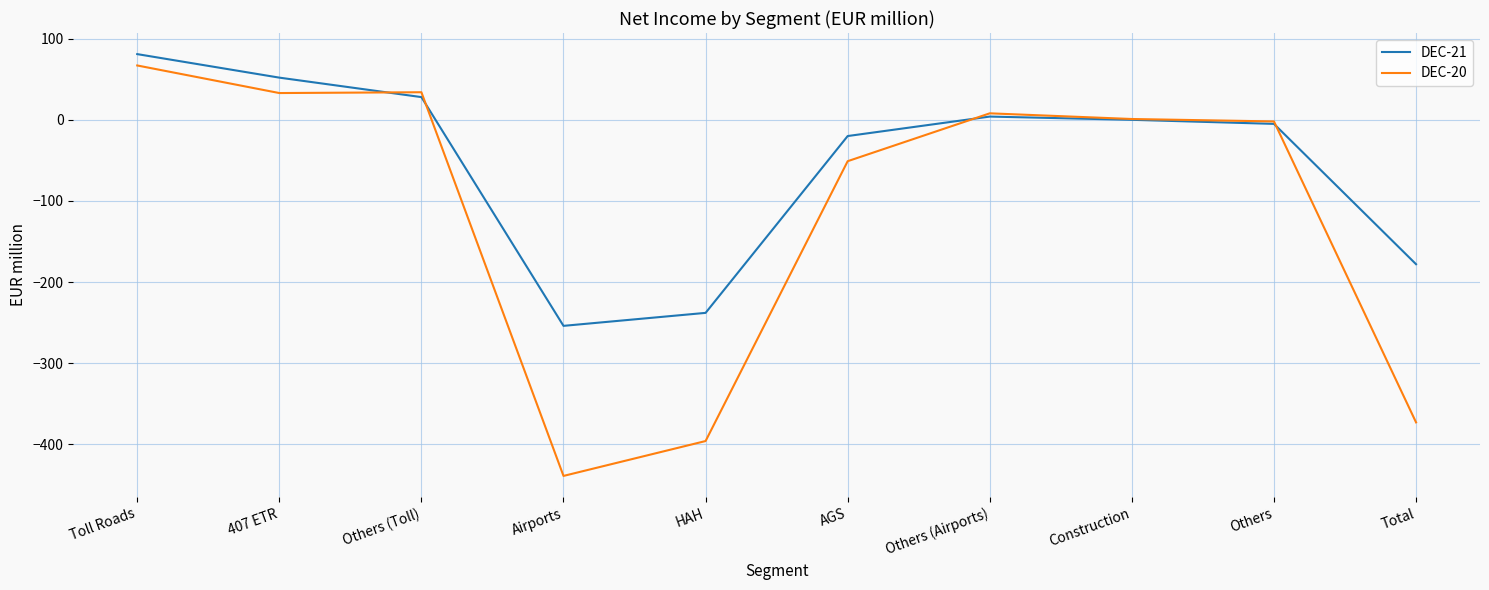

What is the spread (max minus min) of values at 407 ETR?

19